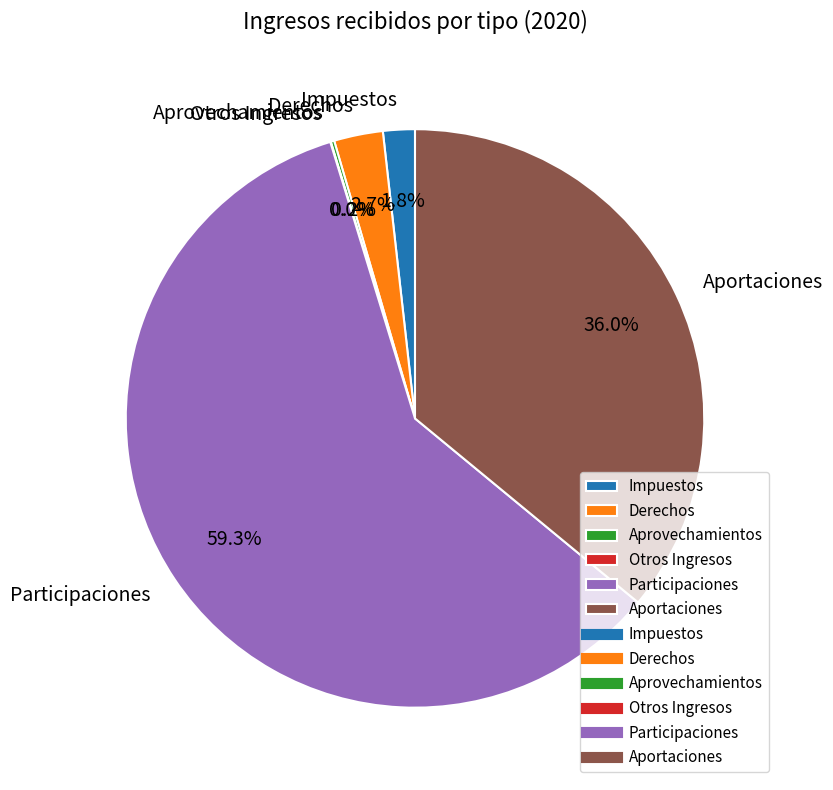

Which slice represents more than half of the pie?

Participaciones